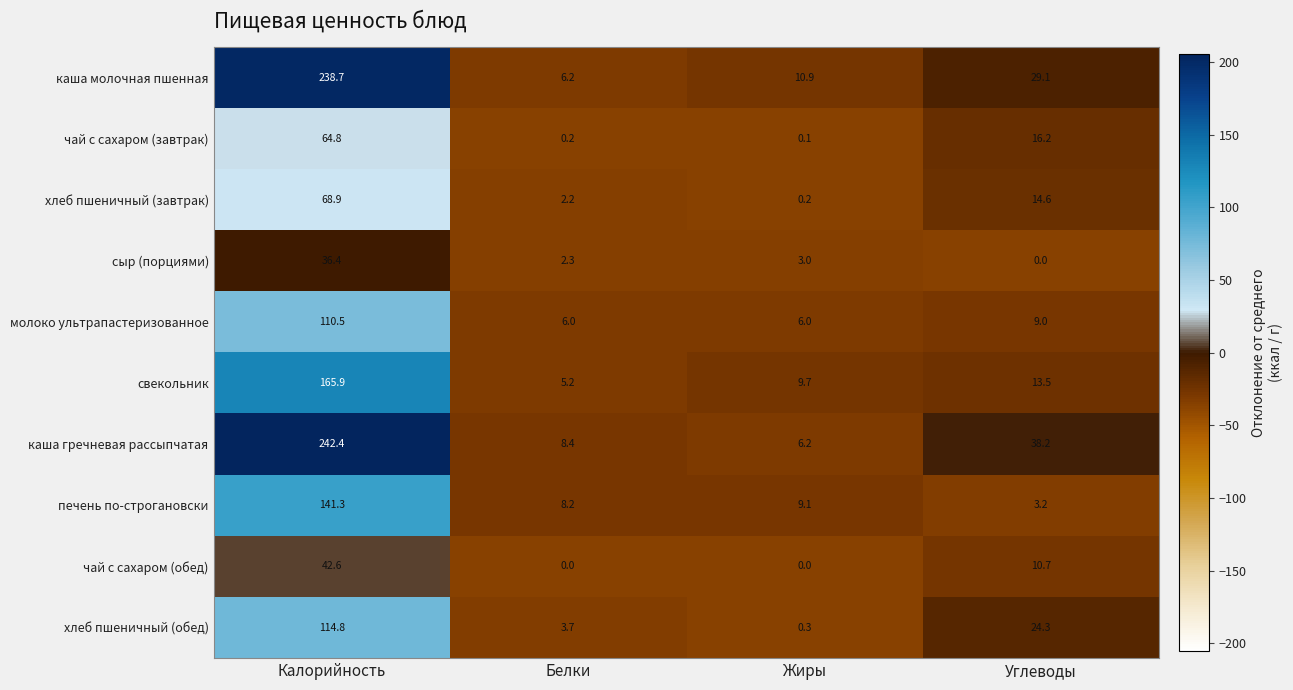

Count the number of data series in this chart.

10